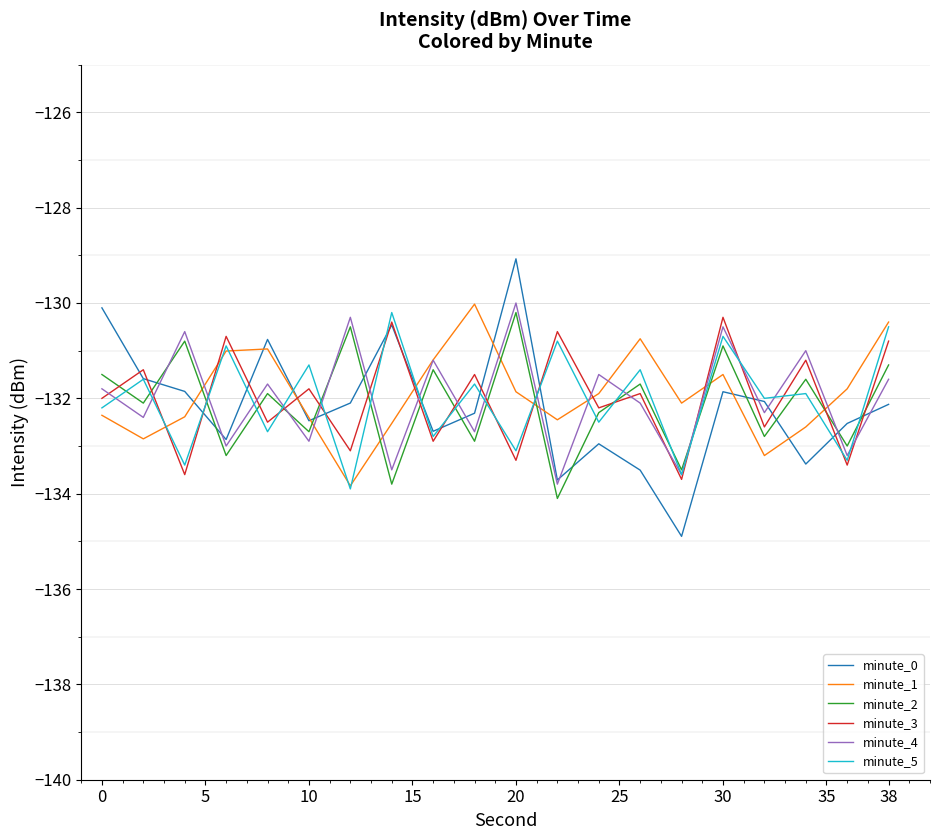

Which series has the widest spread of values?

minute_0